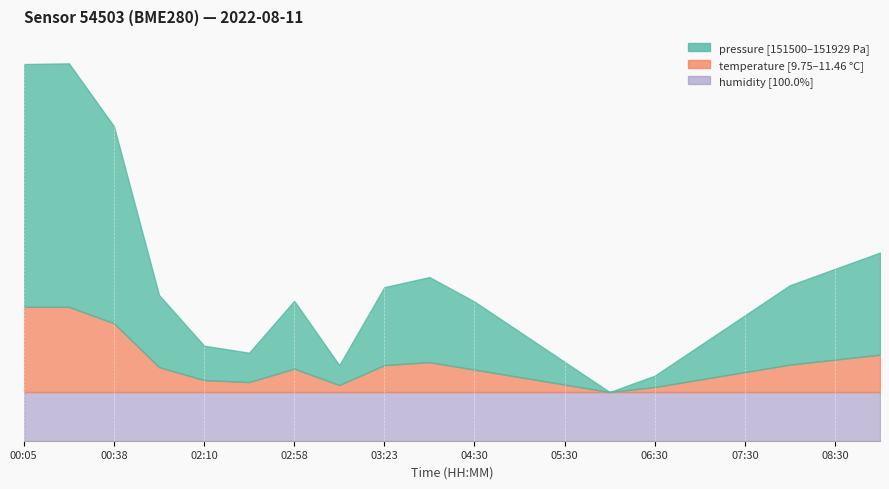

Which series contains the lowest Y value?

temperature